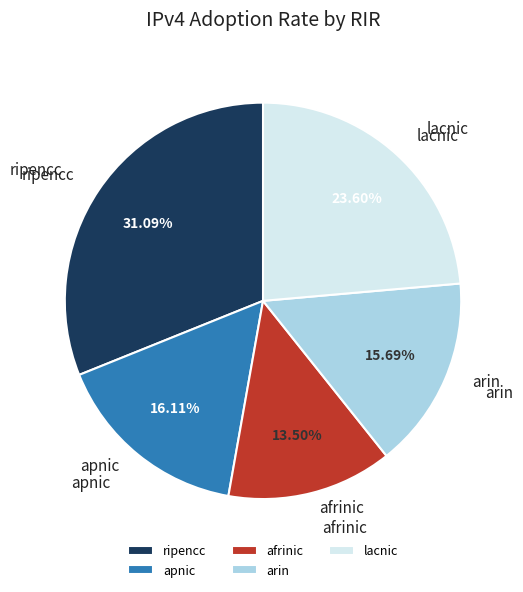

How many slices are in this pie chart?

5